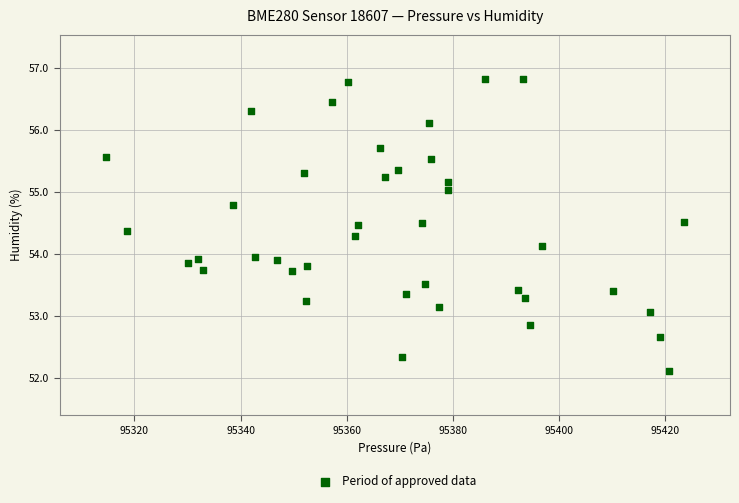

What is the range of Y values (max minus min)?

4.7